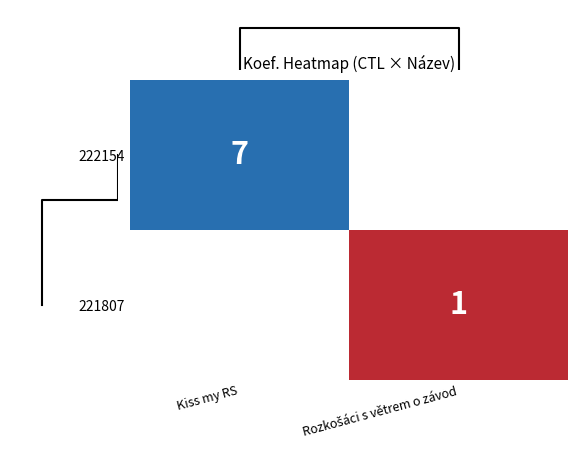

Which category has the lowest value in the 221807 series?

Kiss my RS